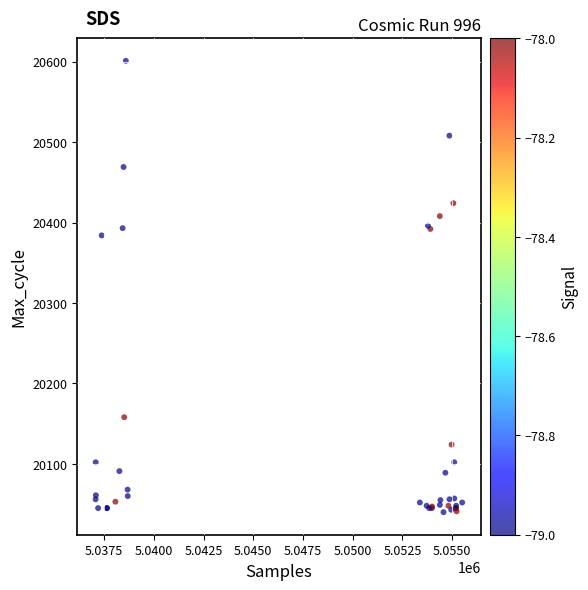

What Y value in the scatter plot is closest to 20320?

20384